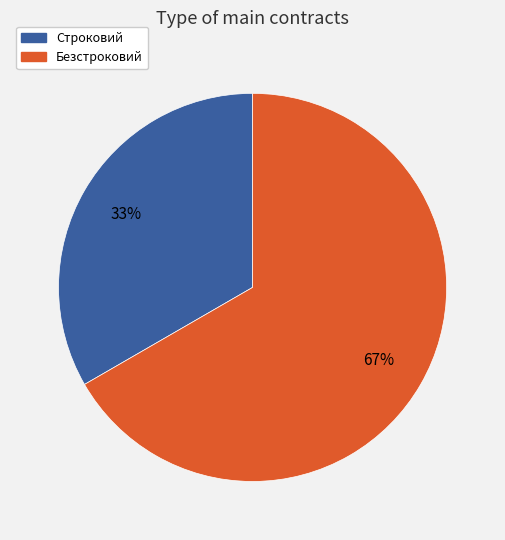

How many slices are in this pie chart?

2